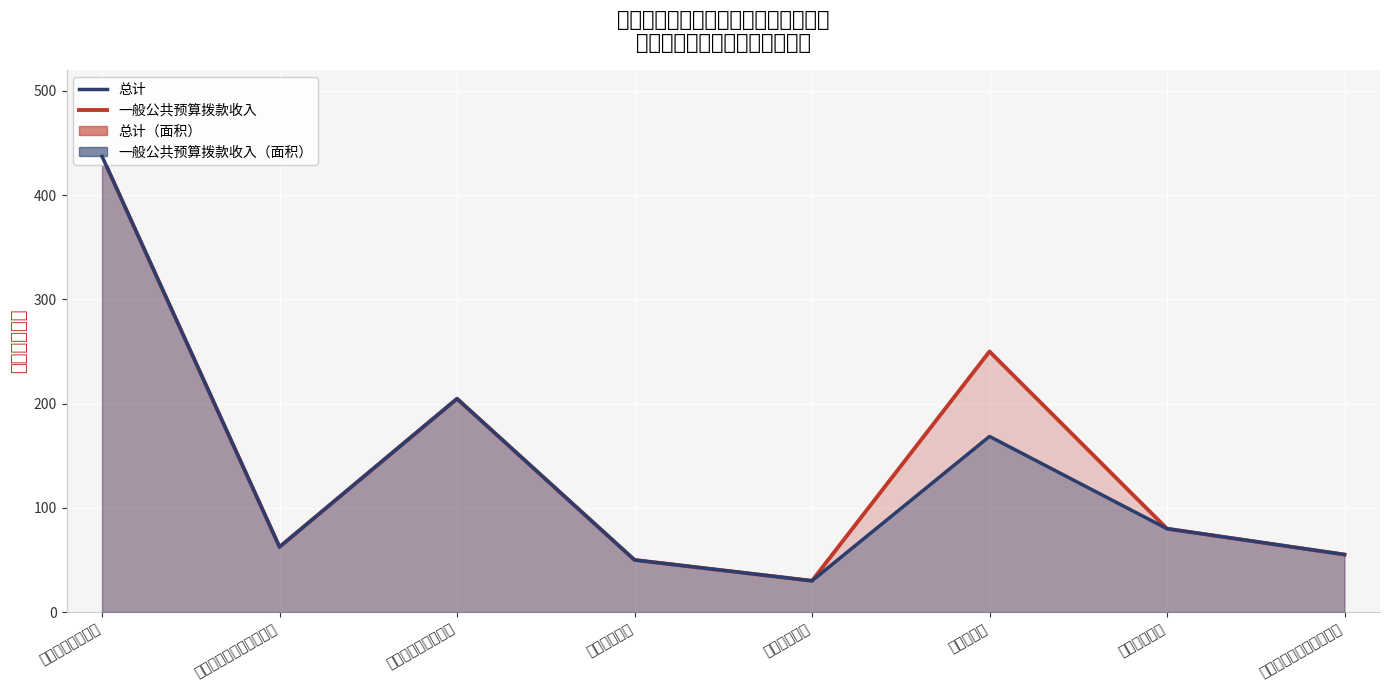

Rank the series by their average value, from lowest to highest.

一般公共预算拨款收入, 总计